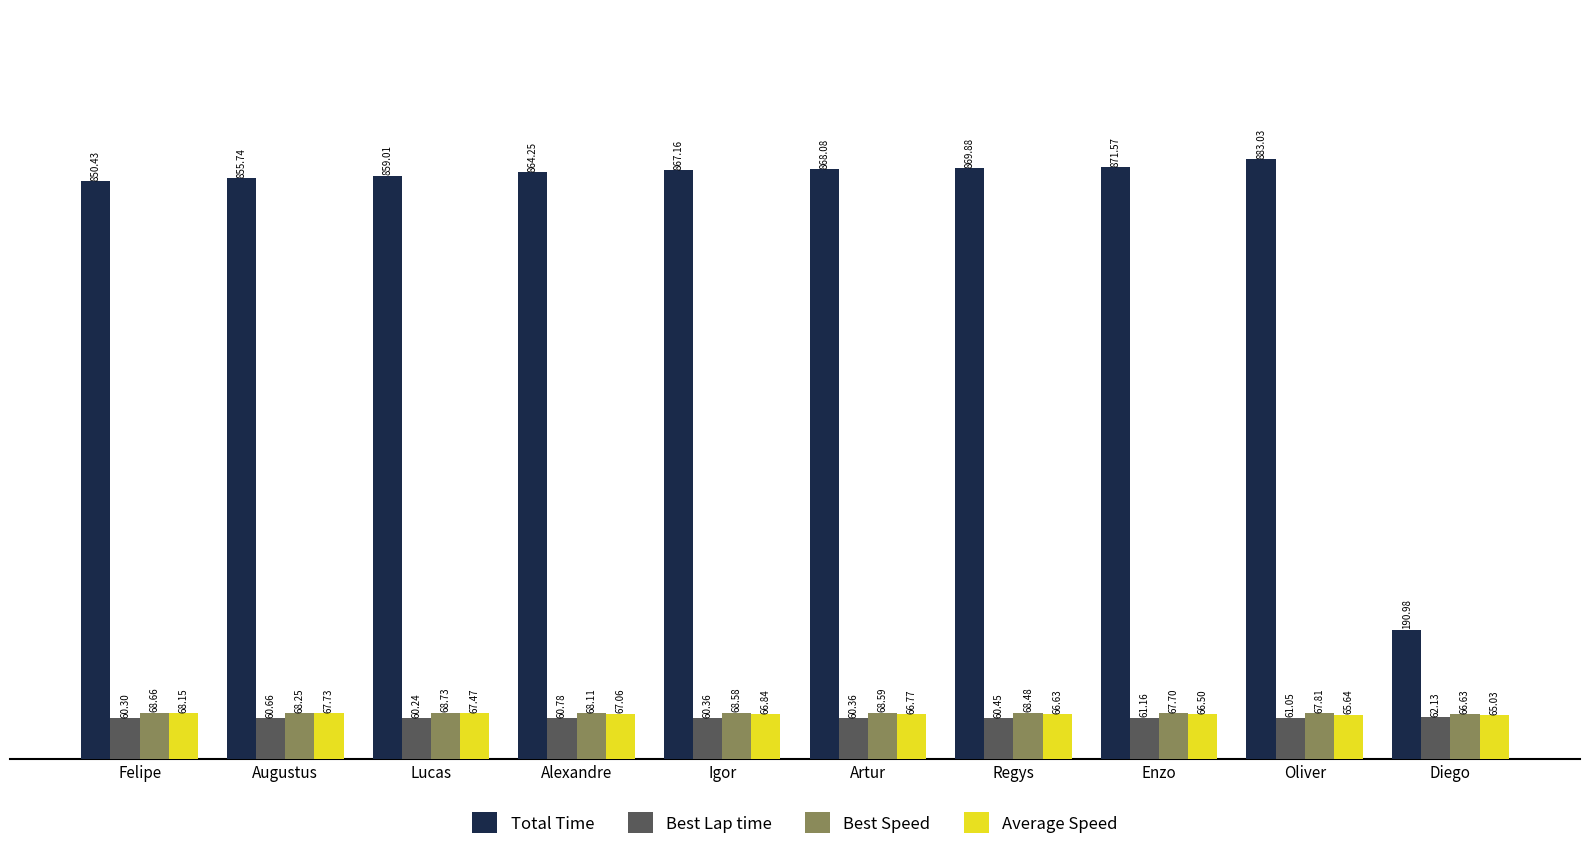

What is the difference between the Best Lap time values at Enzo and Lucas?

0.9